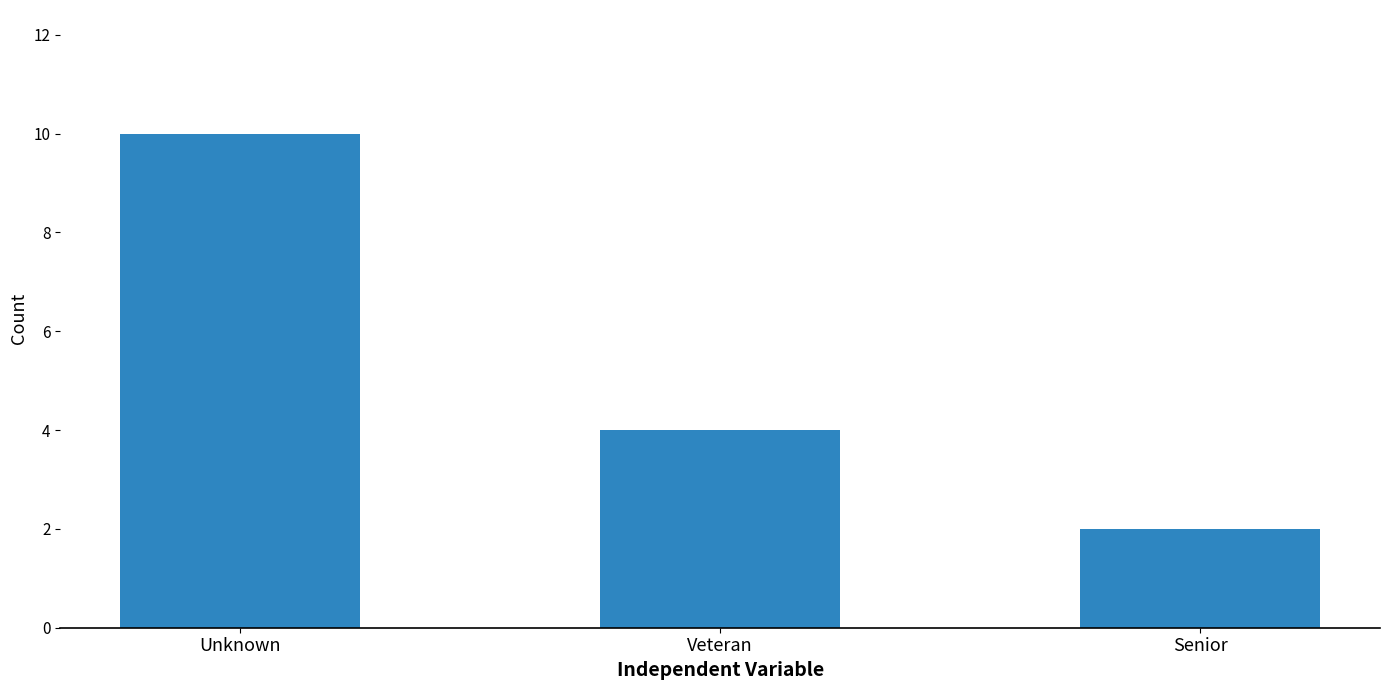

True or false: the data shows 3 at Senior.

False